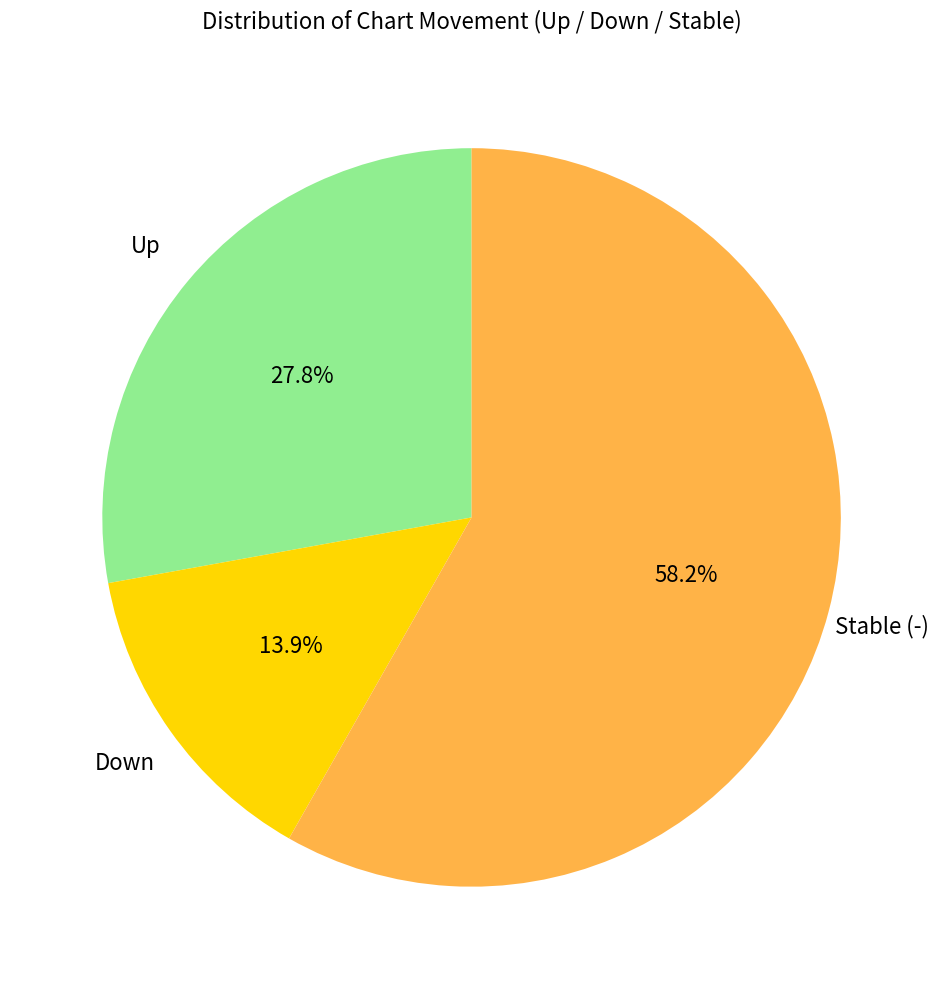

Which category has the biggest portion of the pie?

Stable (-)